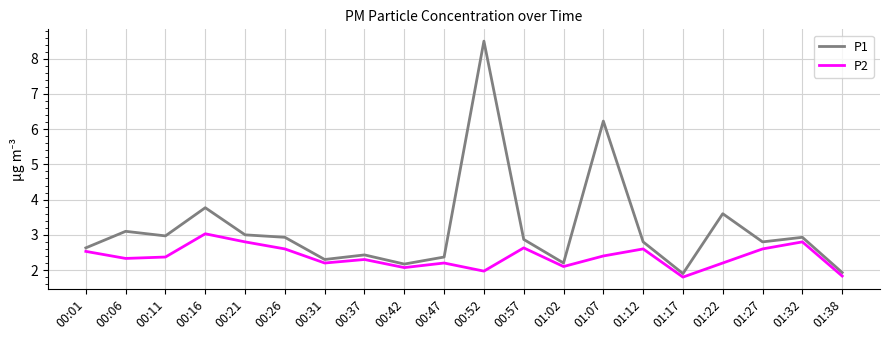

How many lines are shown in the chart?

2